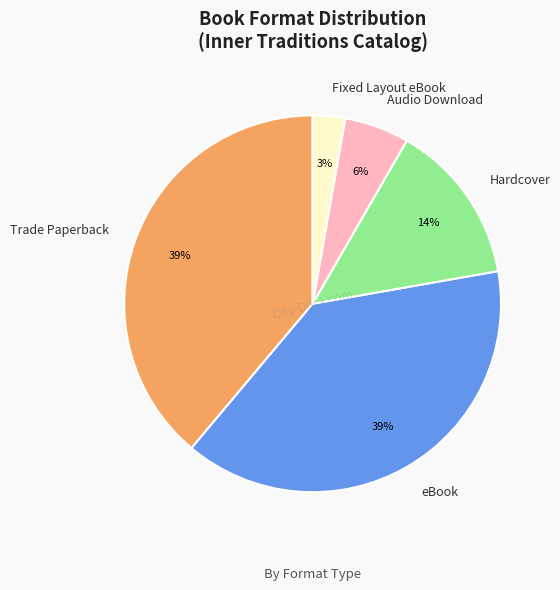

What is the smallest slice in the pie chart?

Fixed Layout eBook